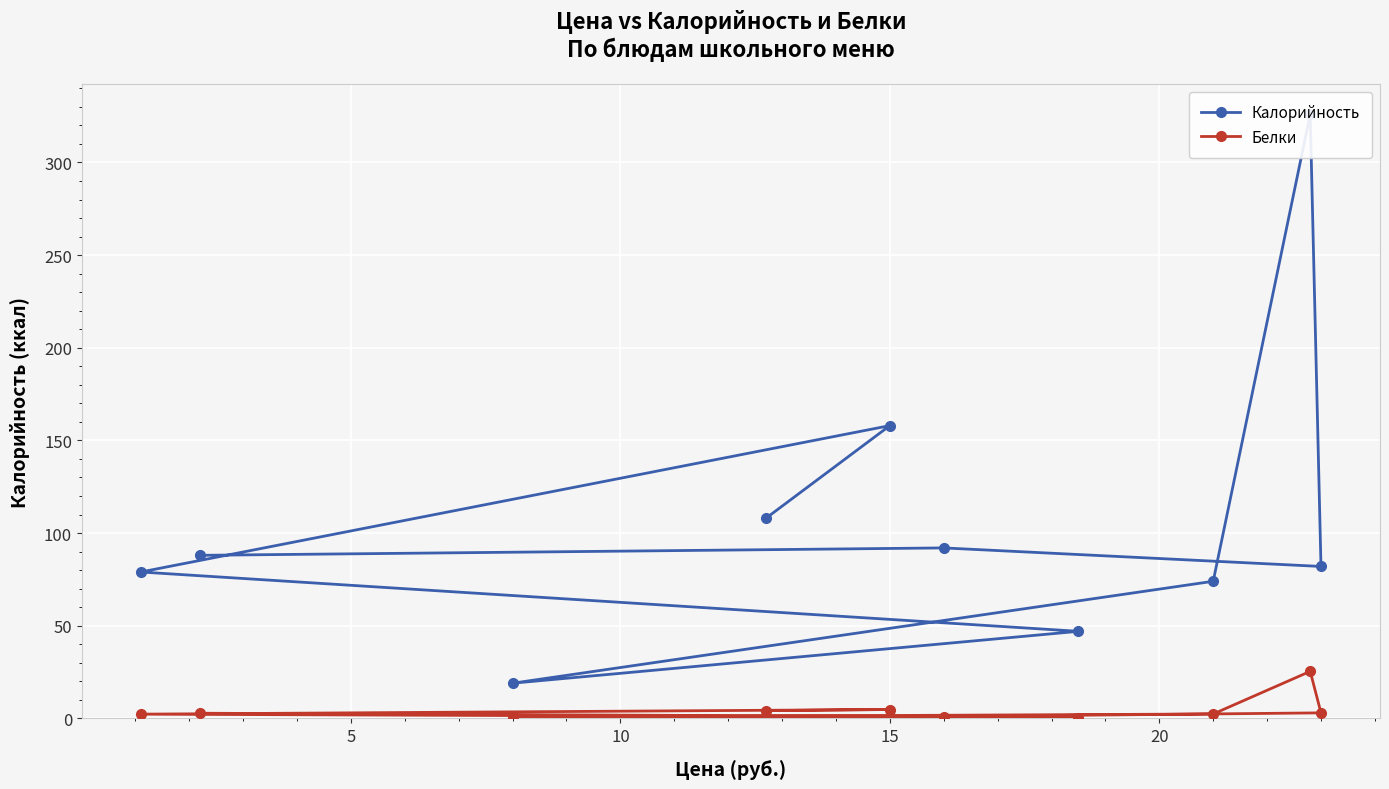

What is the difference between the second highest and minimum values in the Калорийность series?

139.0